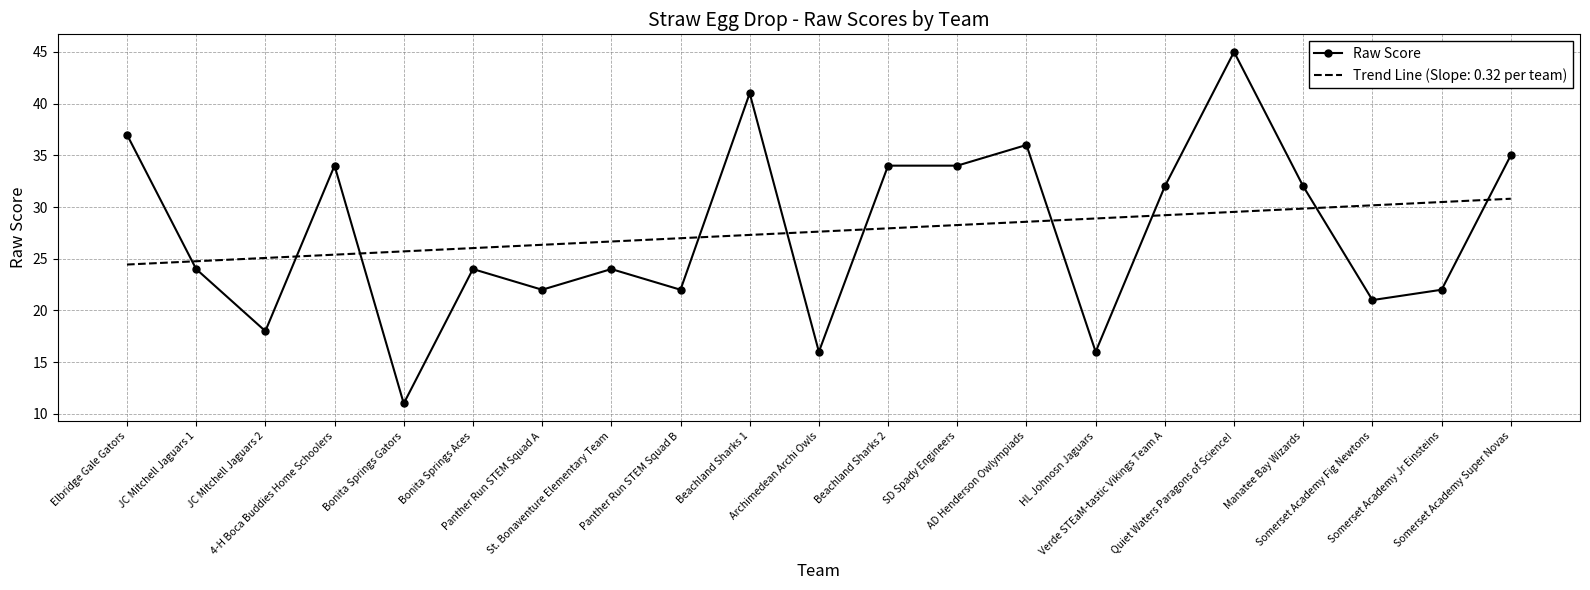

What is the difference between the maximum and minimum values in the Trend Line (Slope: 0.32 per team) series?

6.4